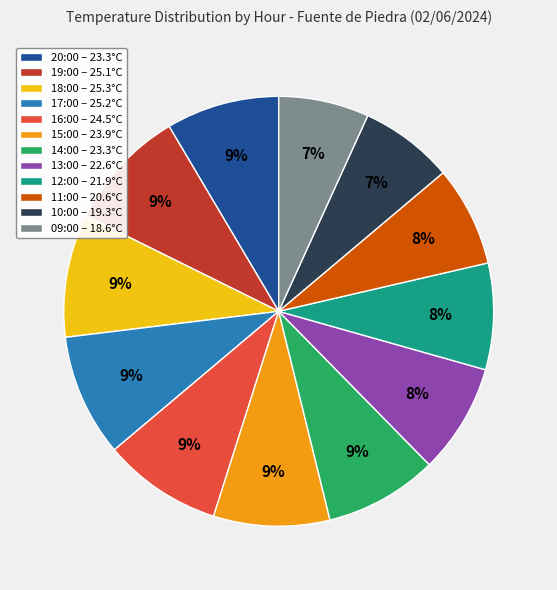

To the nearest percent, what percentage of the pie is 09:00 – 18.6°C?

7%